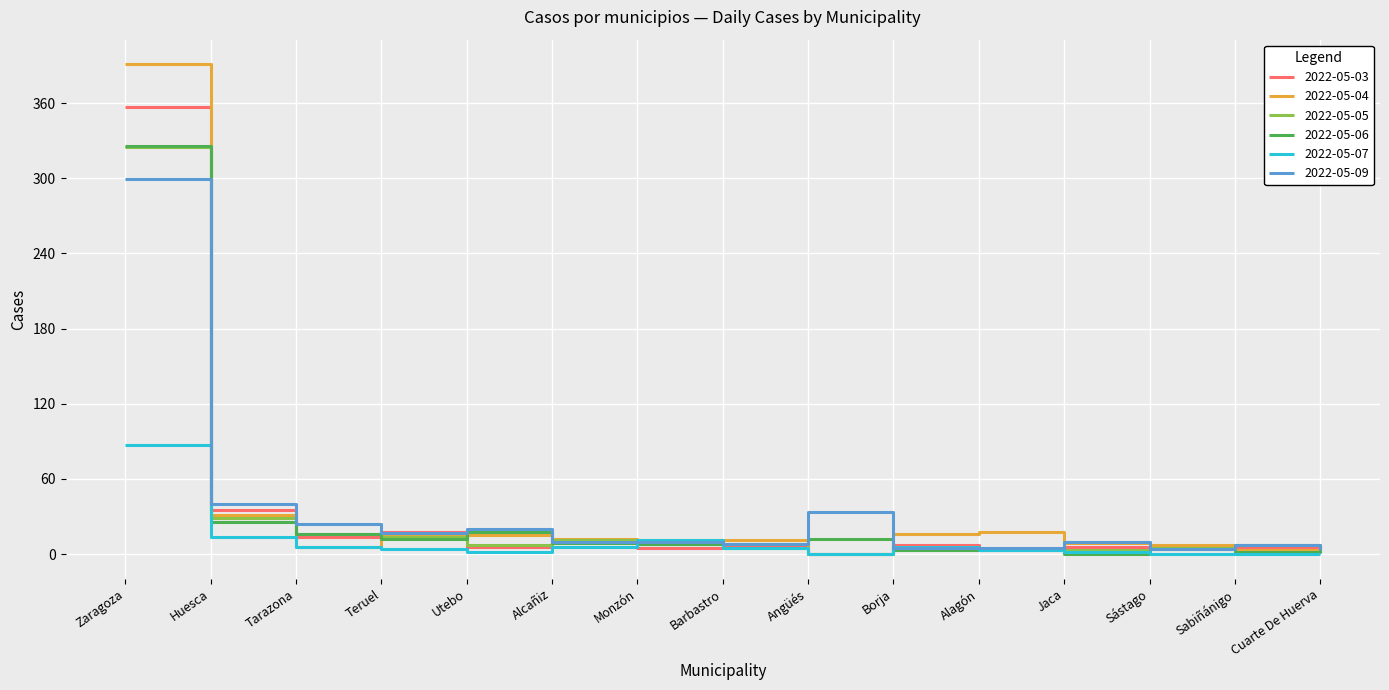

The 2022-05-07 series shows 87 at Zaragoza. True or false?

True